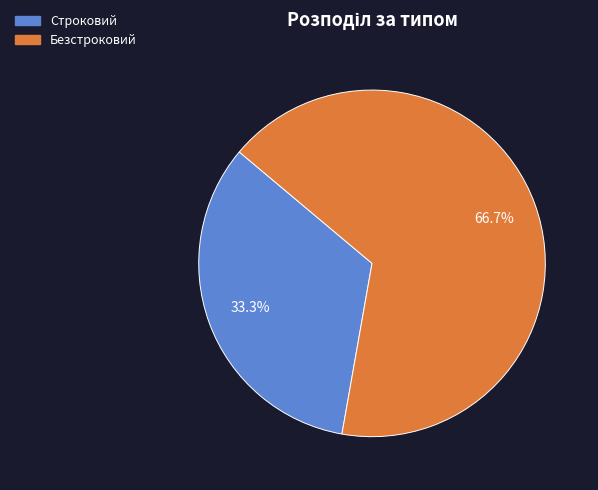

How many segments does this pie chart have?

2